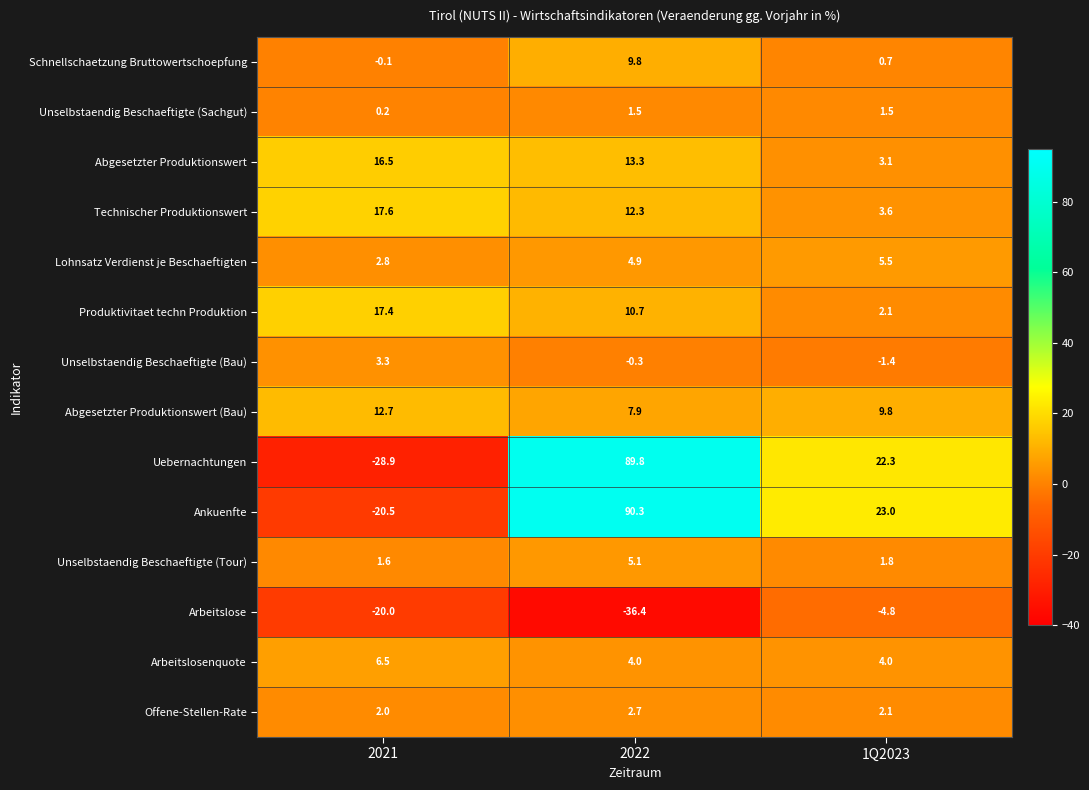

List the series in order of their peak value, lowest first.

Arbeitslose, Unselbstaendig Beschaeftigte (Sachgut), Offene-Stellen-Rate, Unselbstaendig Beschaeftigte (Bau), Unselbstaendig Beschaeftigte (Tour), Lohnsatz Verdienst je Beschaeftigten, Arbeitslosenquote, Schnellschaetzung Bruttowertschoepfung, Abgesetzter Produktionswert (Bau), Abgesetzter Produktionswert, Produktivitaet techn Produktion, Technischer Produktionswert, Uebernachtungen, Ankuenfte